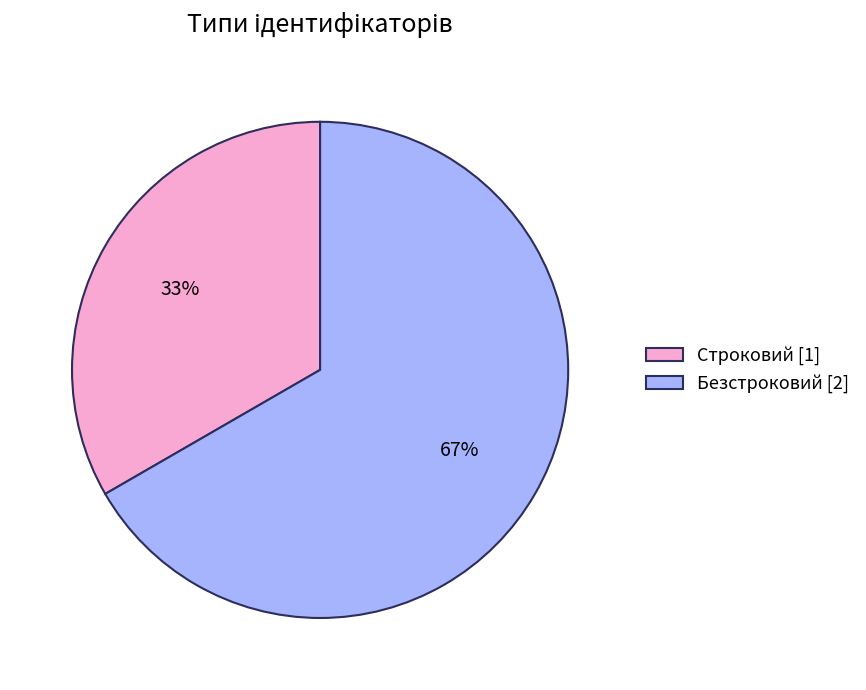

Count the number of slices in the pie.

2